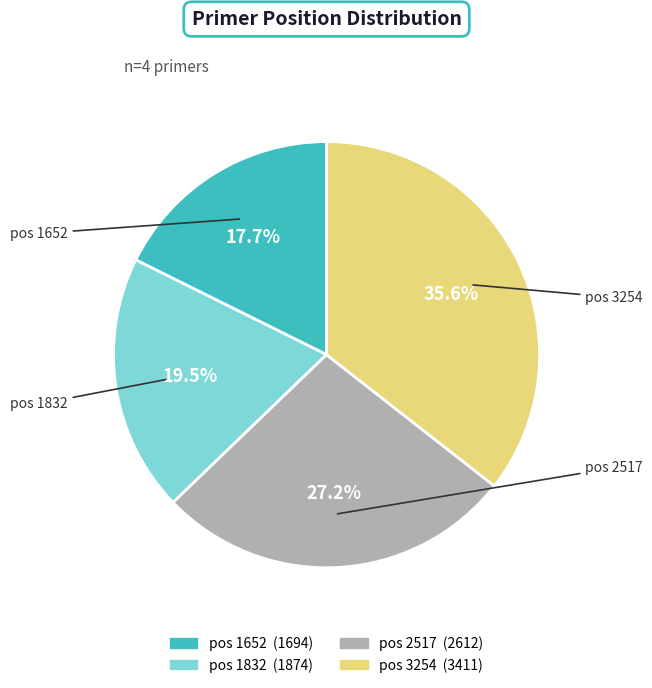

Does any single category account for the majority?

No